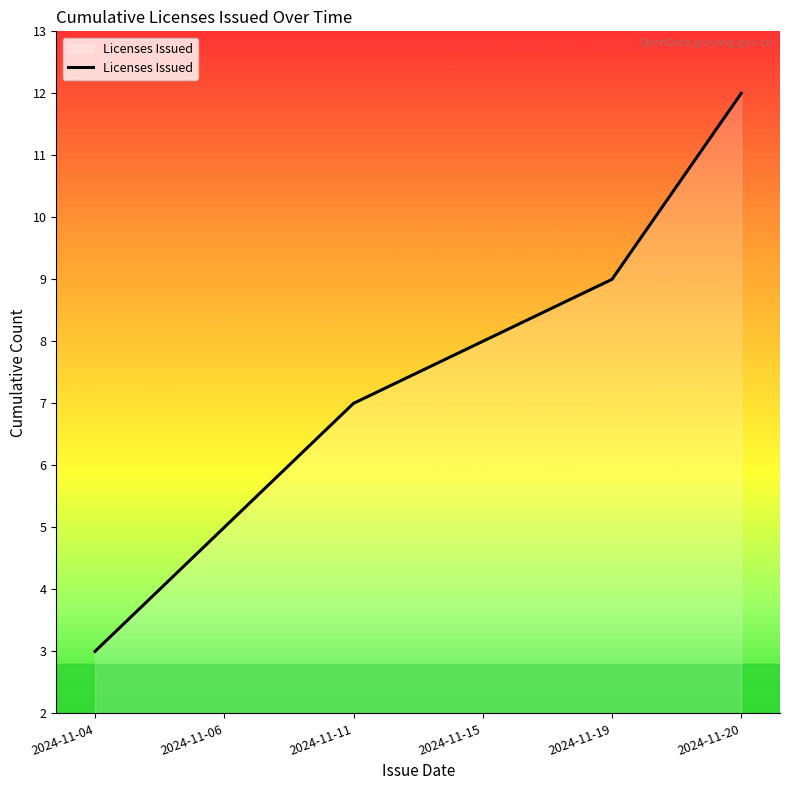

At which label is the value closest to 7?

2024-11-11